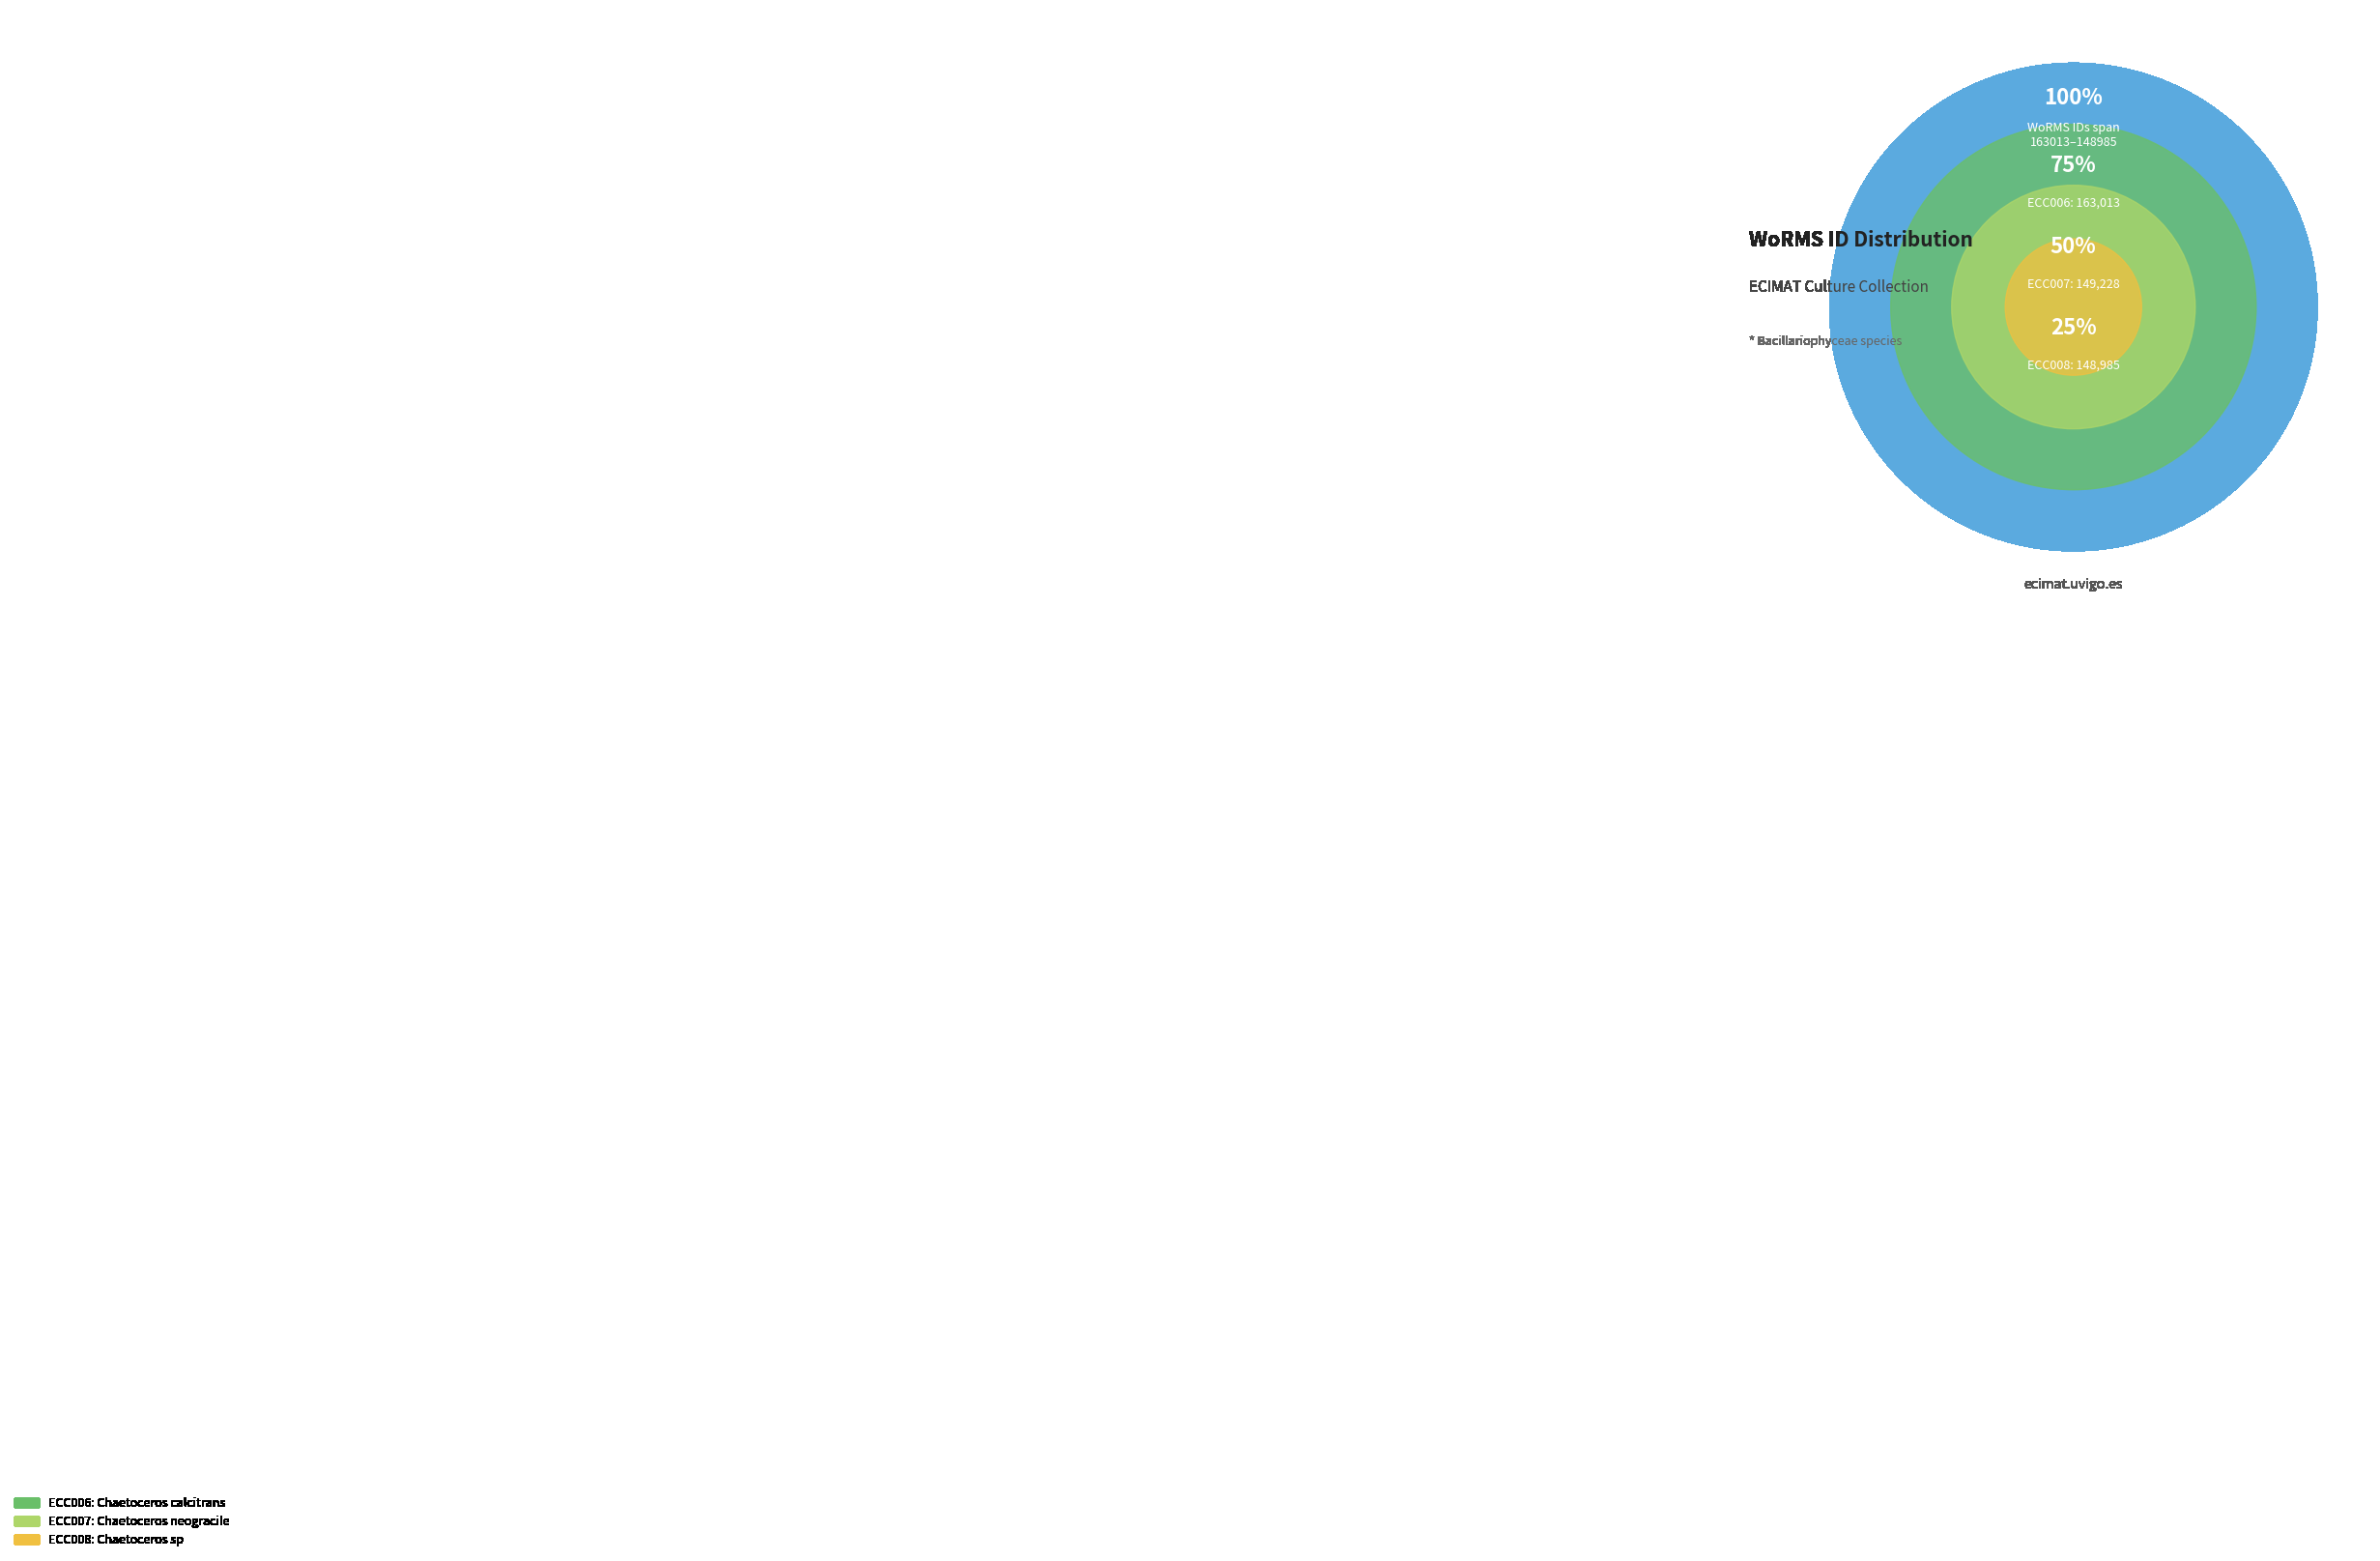

What is the change in value from ECC007 to ECC008?

-243